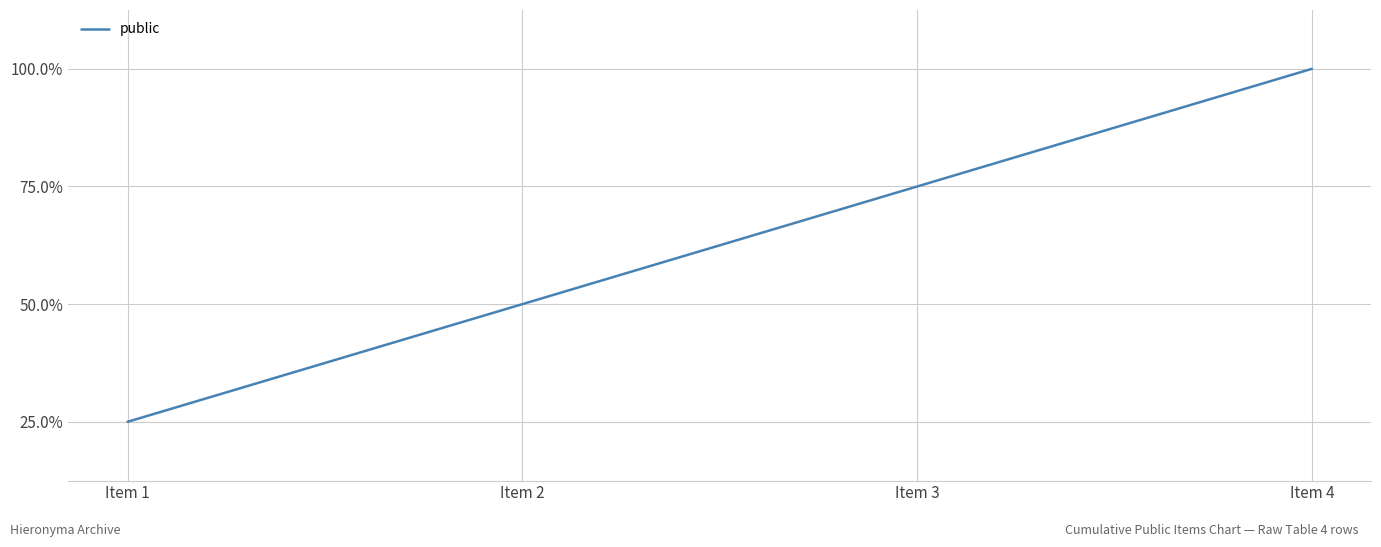

Reading right to left, transcribe all the data shown in this chart.

Item 4=4	Item 3=3	Item 2=2	Item 1=1